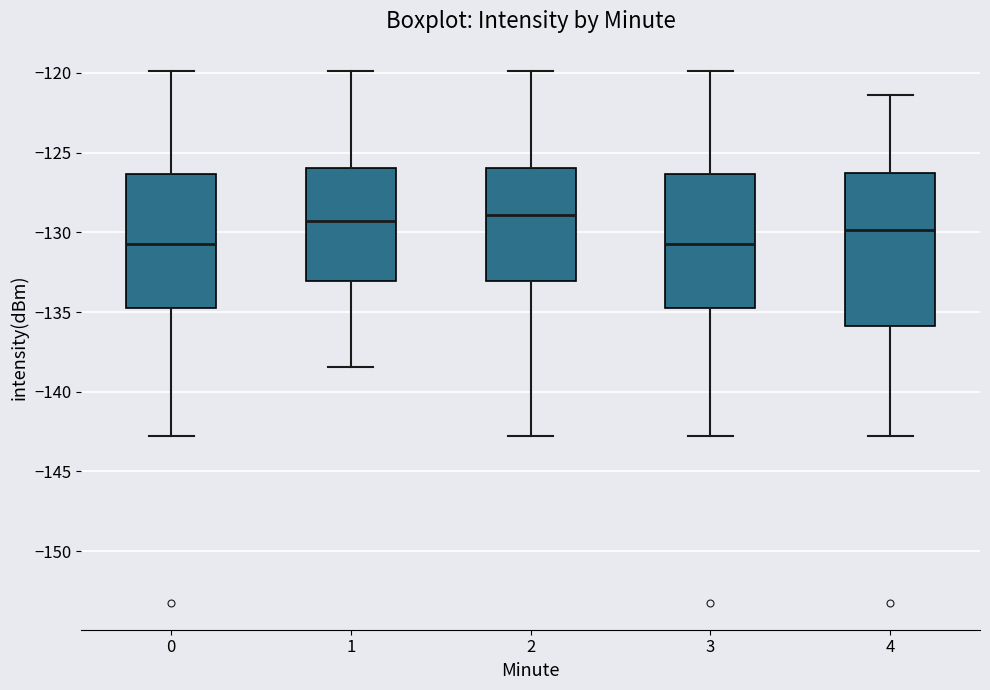

Reading left to right, transcribe this box plot: for each box, give where its median line is, the range the box spans, and where its two whiskers end, as read against the y-axis. The values are not printed on the chart, so give them approximately, as read against the axis.

0: median -130.5, box -135.0 to -126.5, whiskers -142.5 to -120.0
1: median -129.5, box -133.0 to -126.0, whiskers -138.5 to -120.0
2: median -129.0, box -133.0 to -126.0, whiskers -142.5 to -120.0
3: median -130.5, box -135.0 to -126.5, whiskers -142.5 to -120.0
4: median -130.0, box -136.0 to -126.5, whiskers -142.5 to -121.5